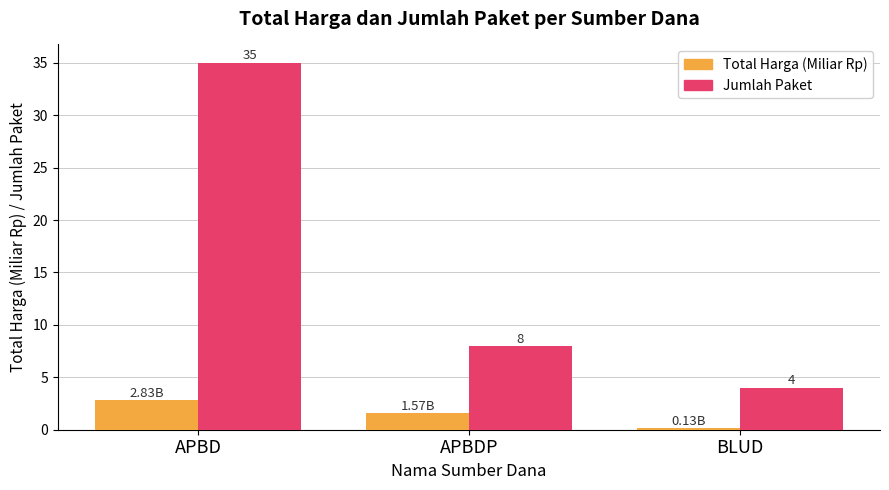

List the series in order of their peak value, highest first.

Jumlah Paket, Total Harga (Miliar Rp)